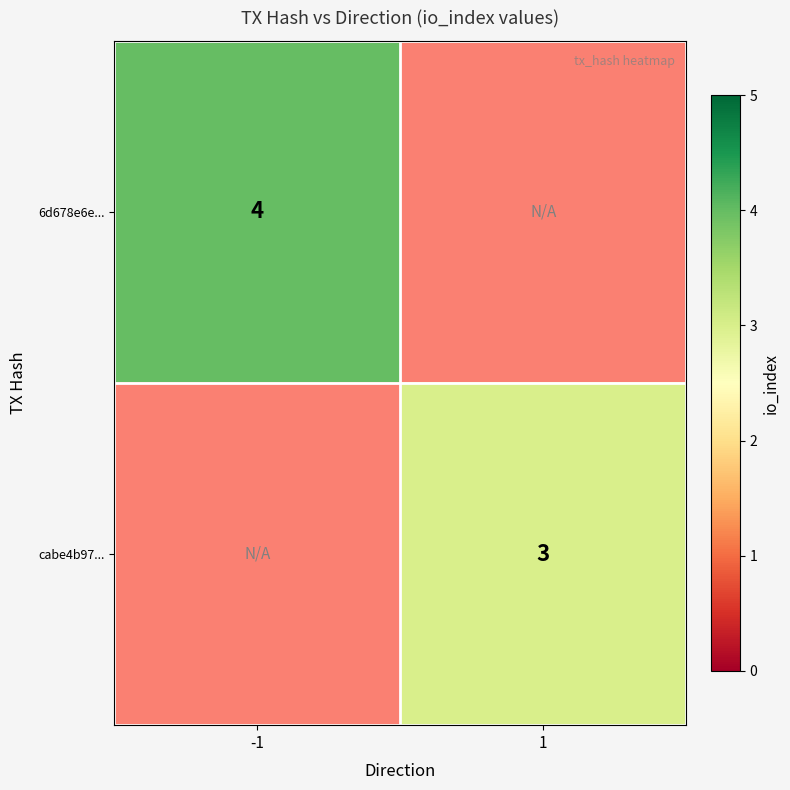

True or false: cabe4b97... has a value of 1 at 1.

False